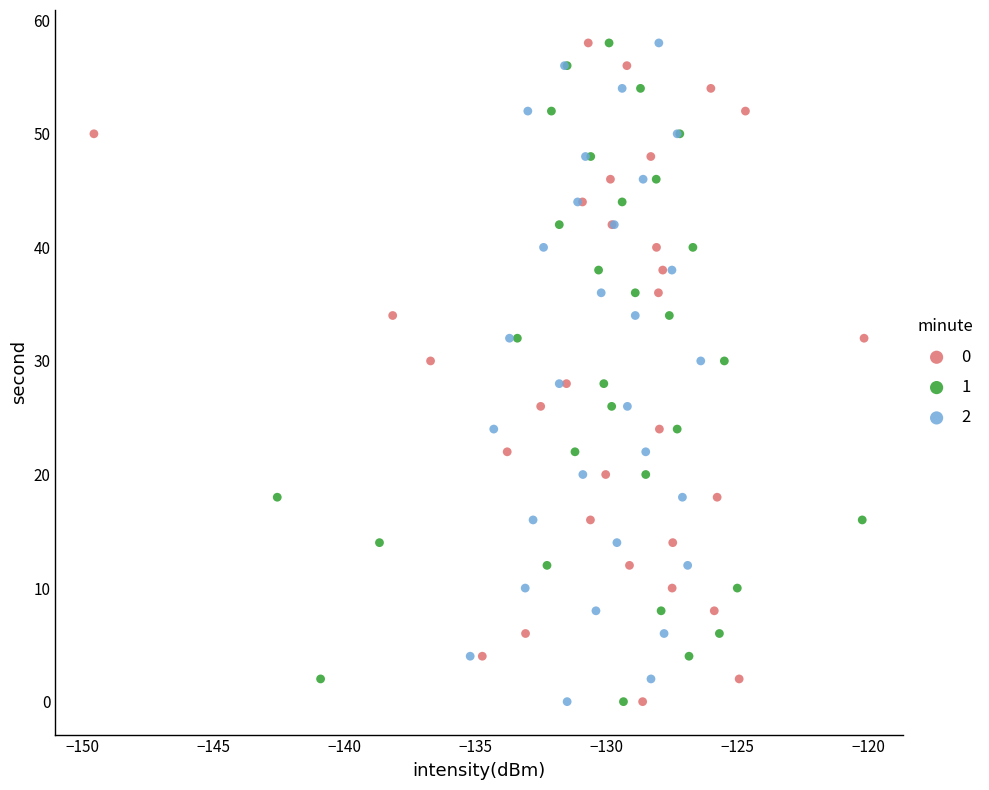

What are all the series names shown in the legend?

0, 1, 2